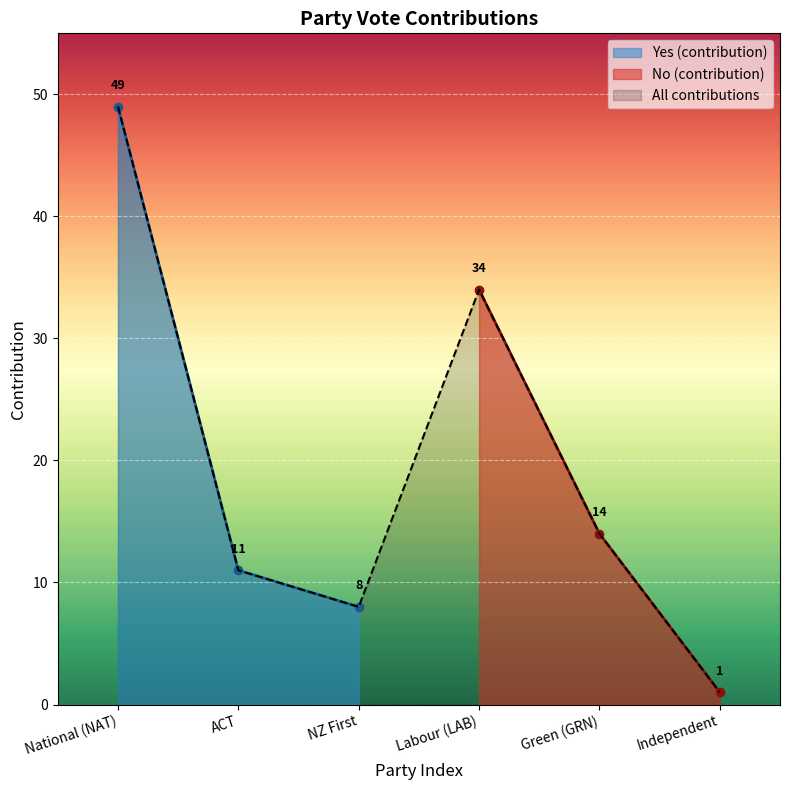

How many values in the Yes (contribution) series are below 11?

1